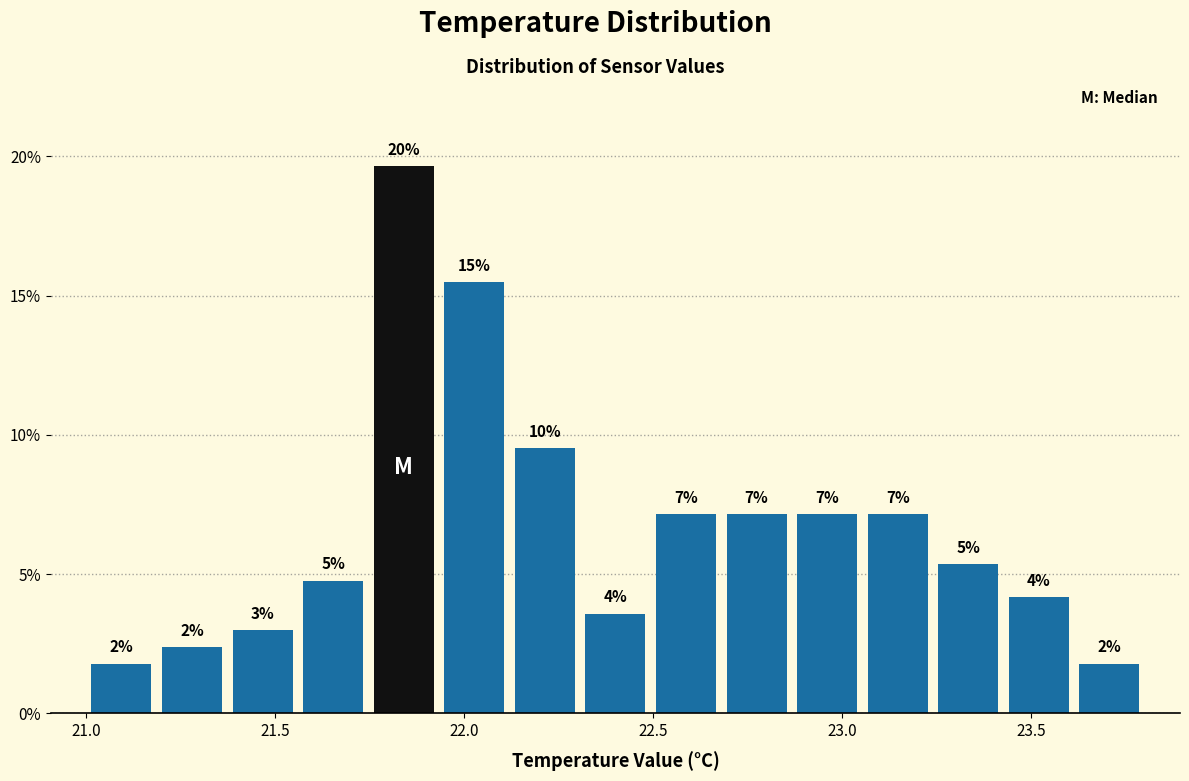

Read against the x-axis, roughly where is the centre of the tallest bar?

21.85